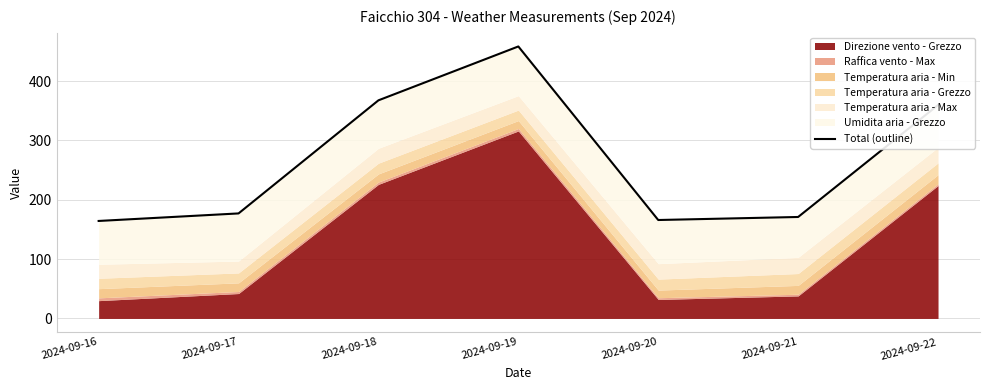

What is the smallest value displayed?

164.3